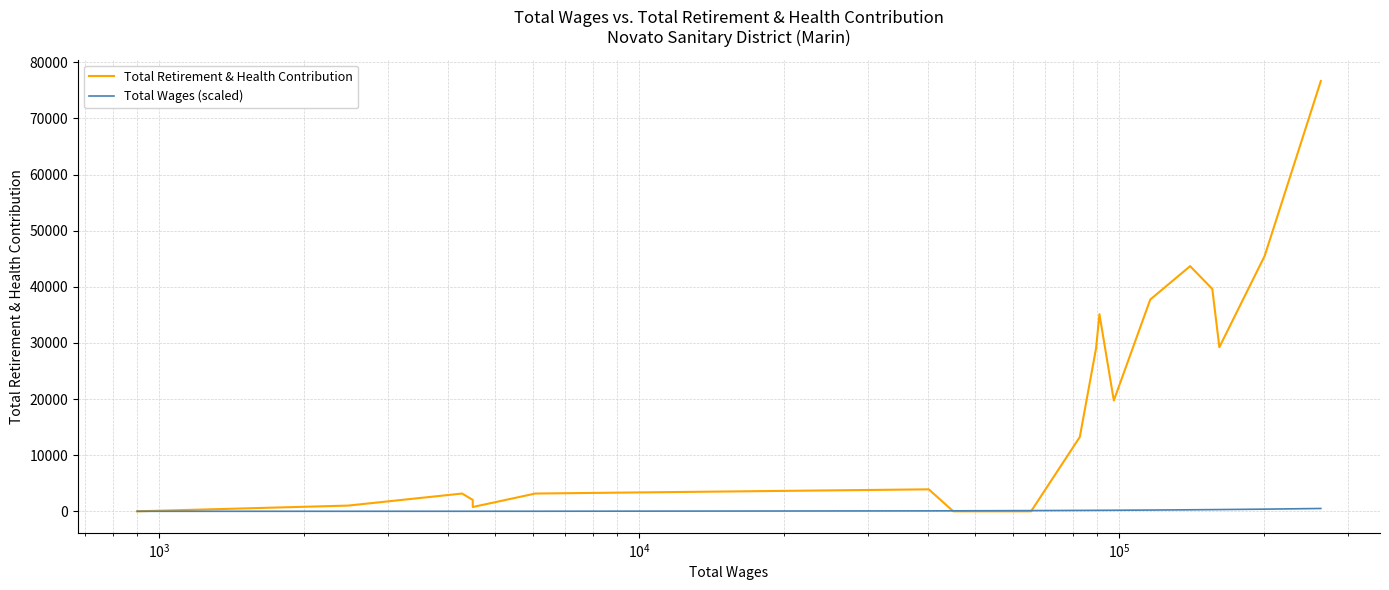

True or false: Total Wages (scaled) has a value of 404.2 at 16.

False